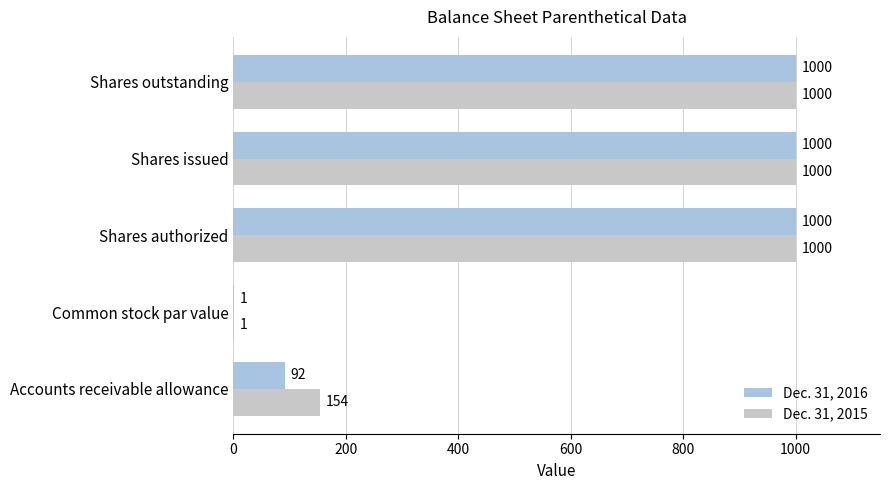

What is the total value across all series at Shares issued?

2000